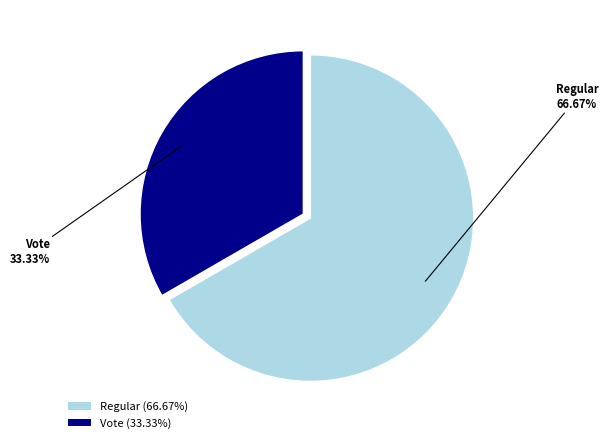

Which category has the smallest portion of the pie?

Vote